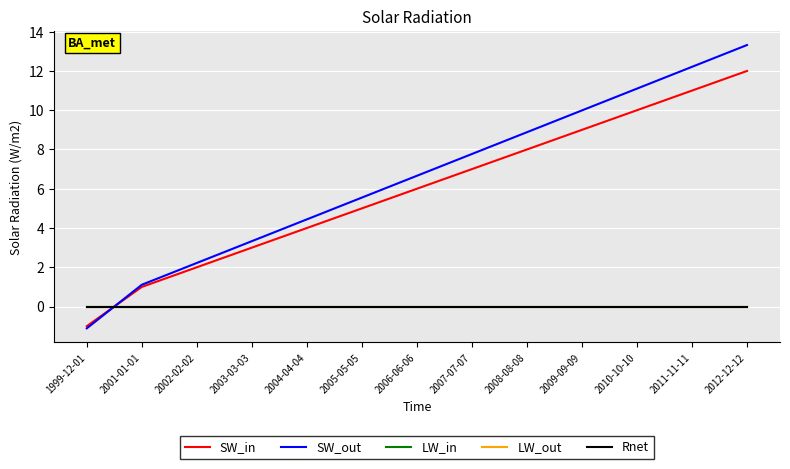

At which category does the chart reach its minimum across all series?

1999-12-01